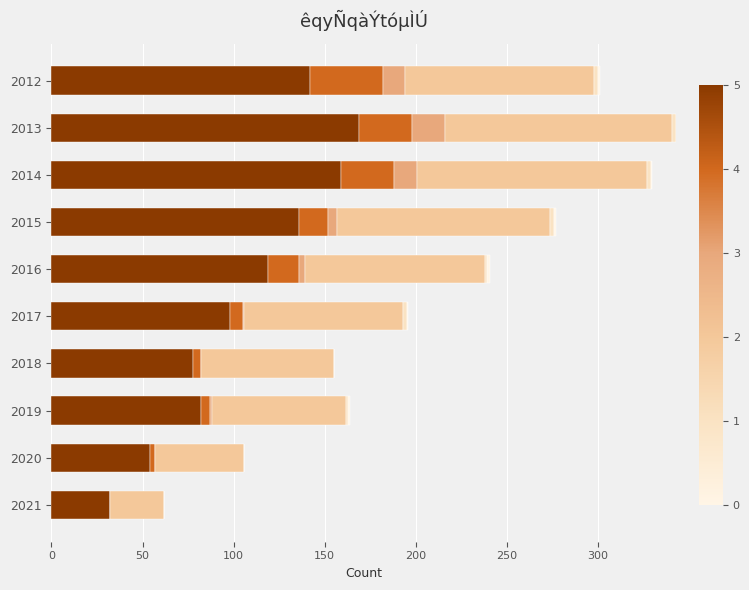

Reading right to left, list all the values displayed in this chart.

Nx: 32	54	82	78	98	119	136	159	169	142
Awxx: 0	3	5	4	7	17	16	29	29	40
Cw: 0	0	1	0	1	3	5	13	18	12
¶: 30	49	74	73	87	99	117	126	125	104
]î: 0	0	1	0	2	1	2	2	2	2
Z\K¾: 0	0	1	0	1	2	1	1	0	1